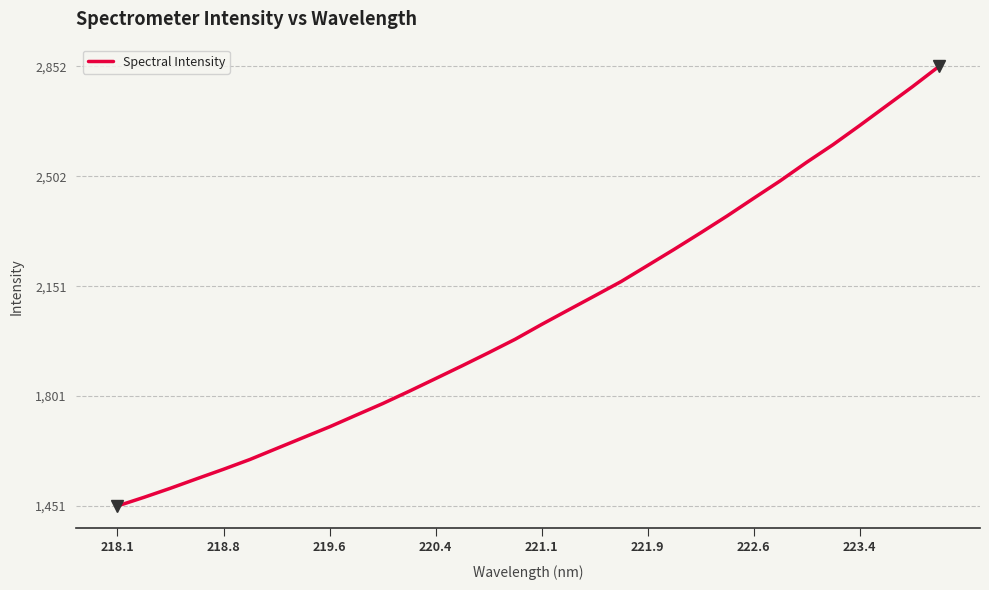

True or false: there are more than 0 points higher than both neighbors.

False